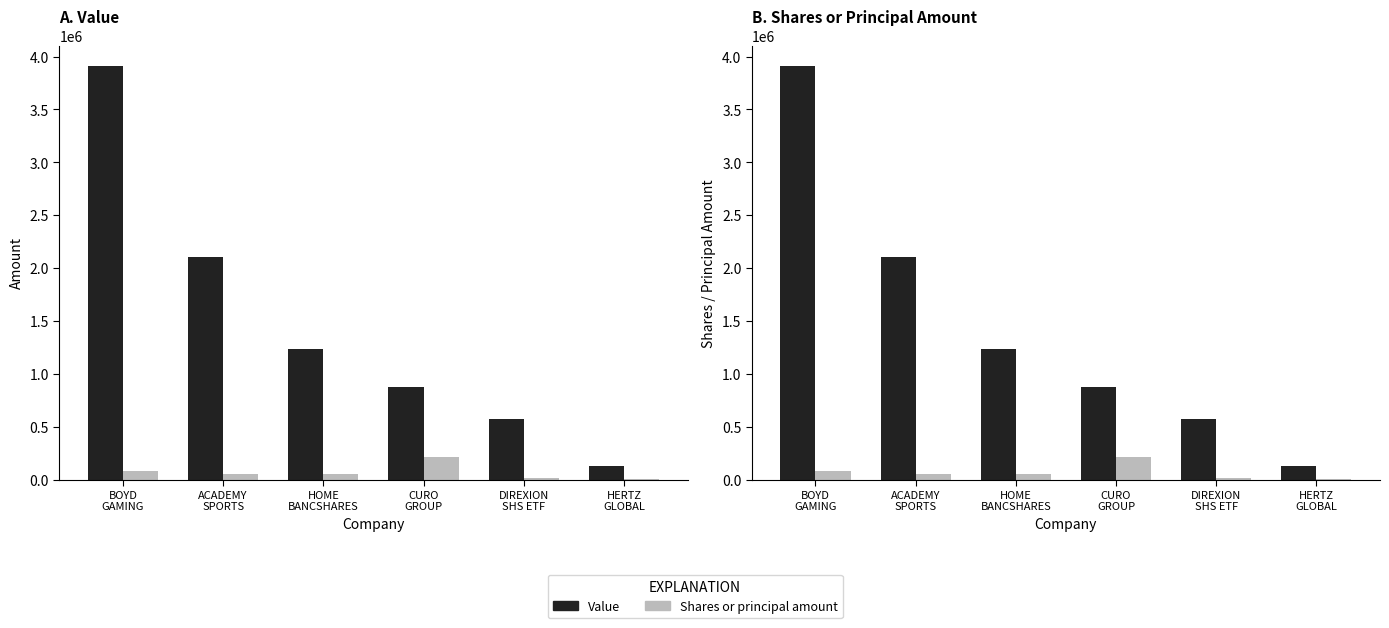

At how many categories does at least one series exceed 2623954?

1